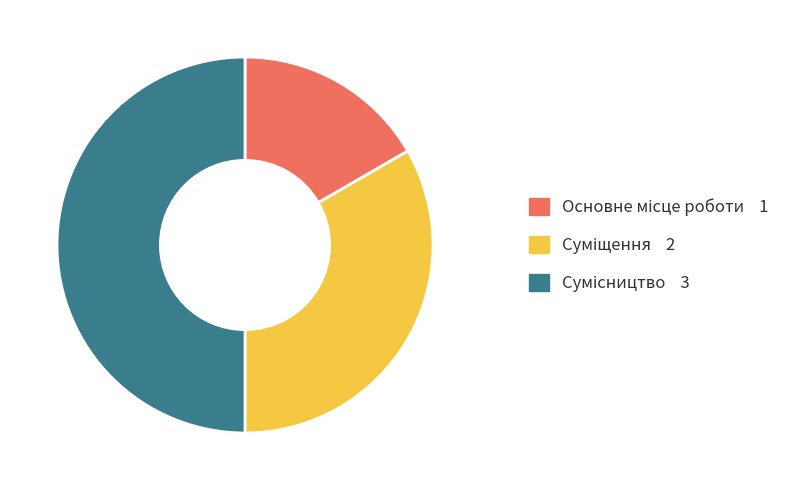

What is the ratio of the value at Основне місце роботи to the value at Суміщення?

0.5